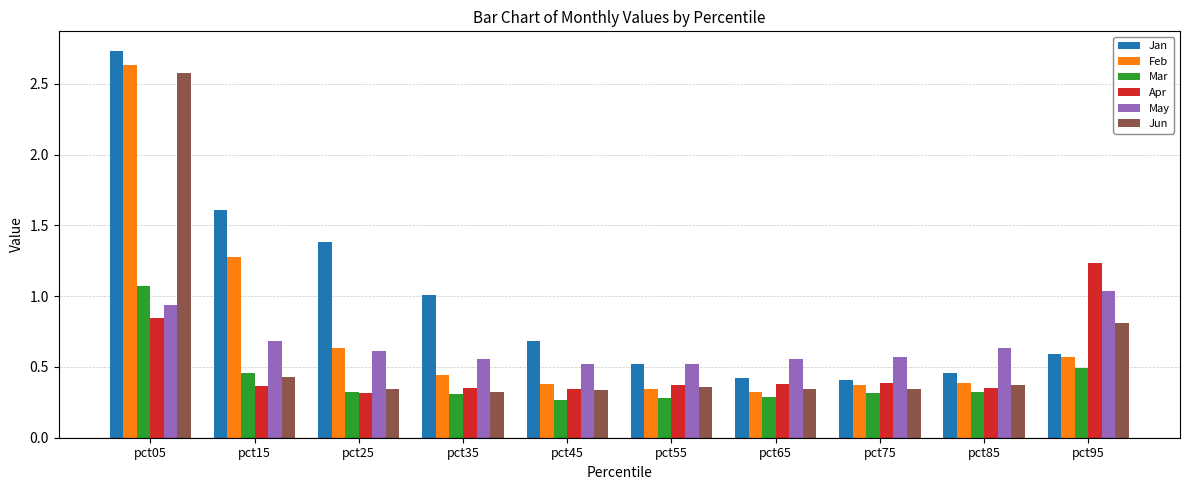

The value of Feb at pct05 is 1.0. True or false?

False